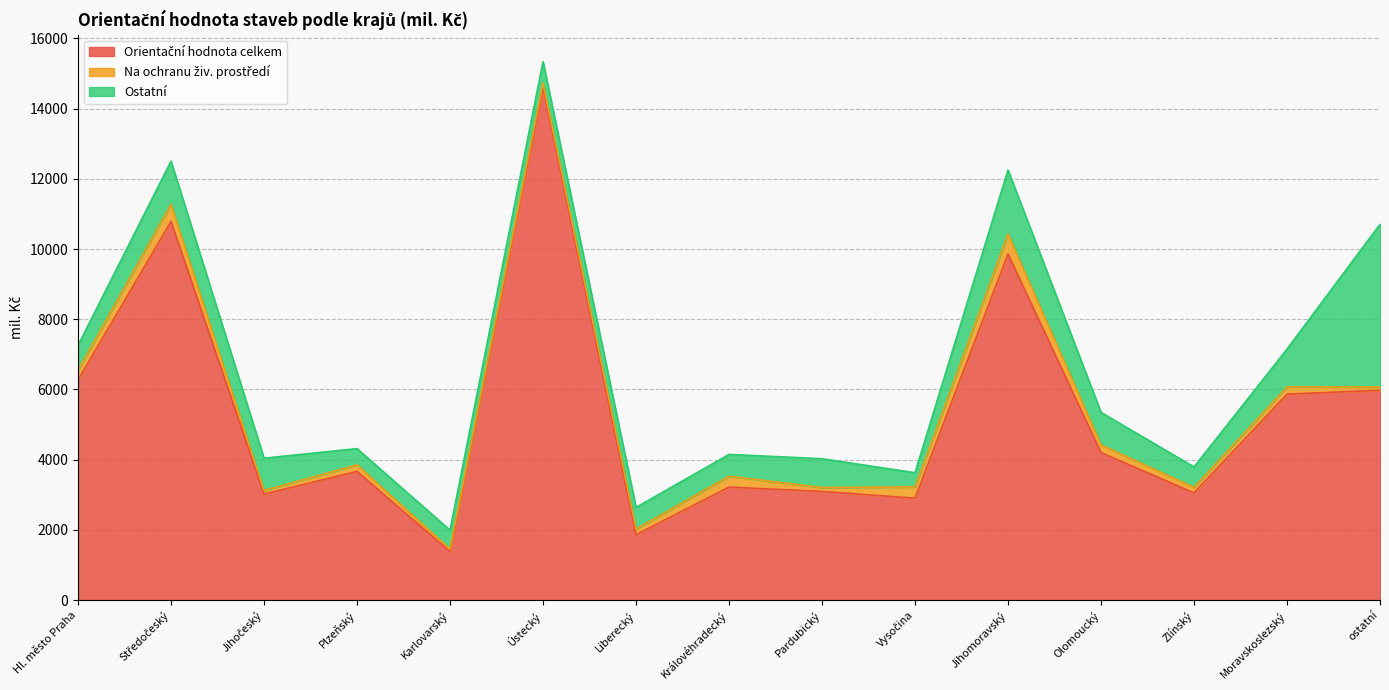

What position from the left is Vysočina?

10